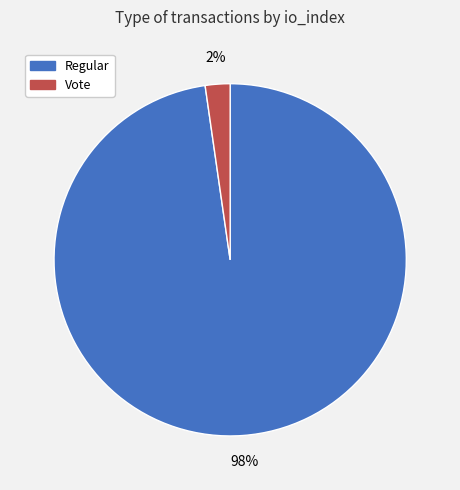

To the nearest percent, what percentage of the pie is Vote?

2%